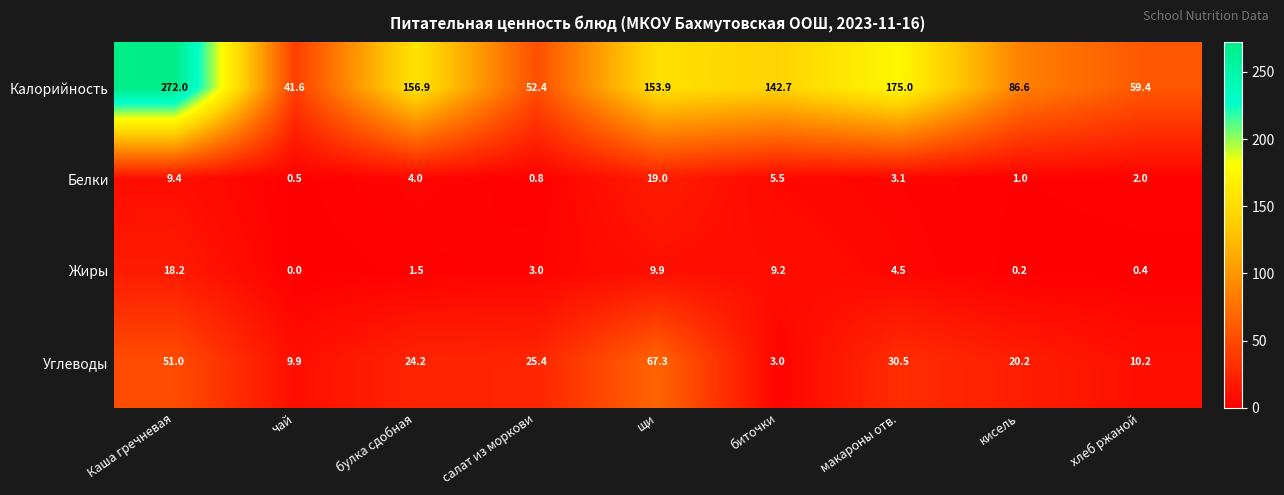

List the series in order of their peak value, lowest first.

Жиры, Белки, Углеводы, Калорийность